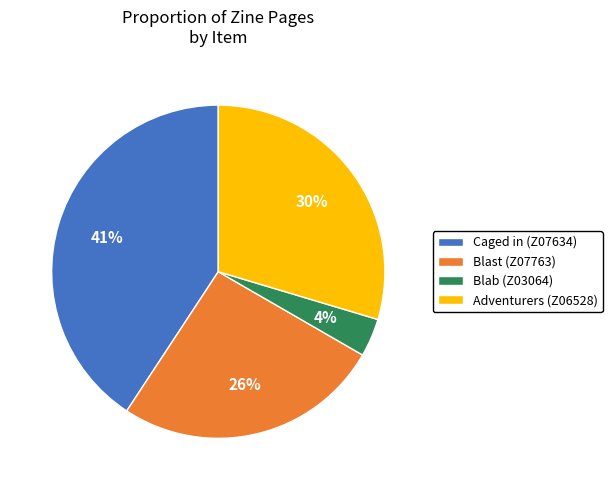

To the nearest percent, what is the difference between the Caged in (Z07634) and Blast (Z07763) slice percentages?

15%